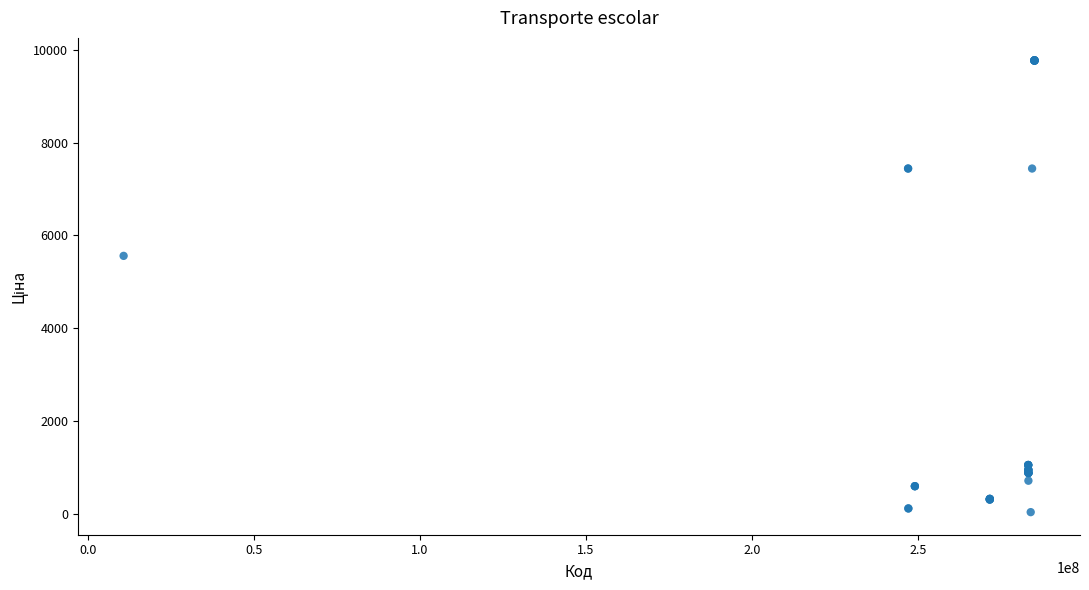

What Y value in the scatter plot is closest to 4903?

5560.3